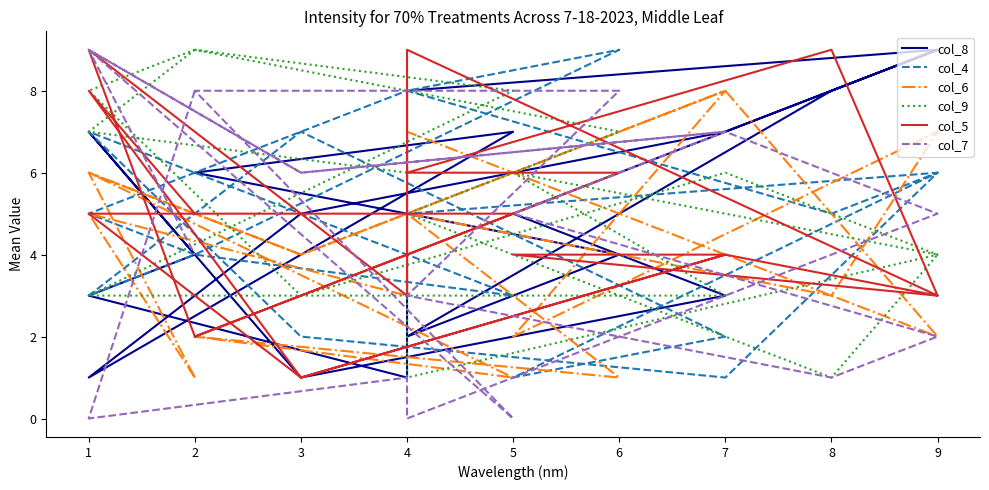

At which label does col_6 first exceed 4?

1